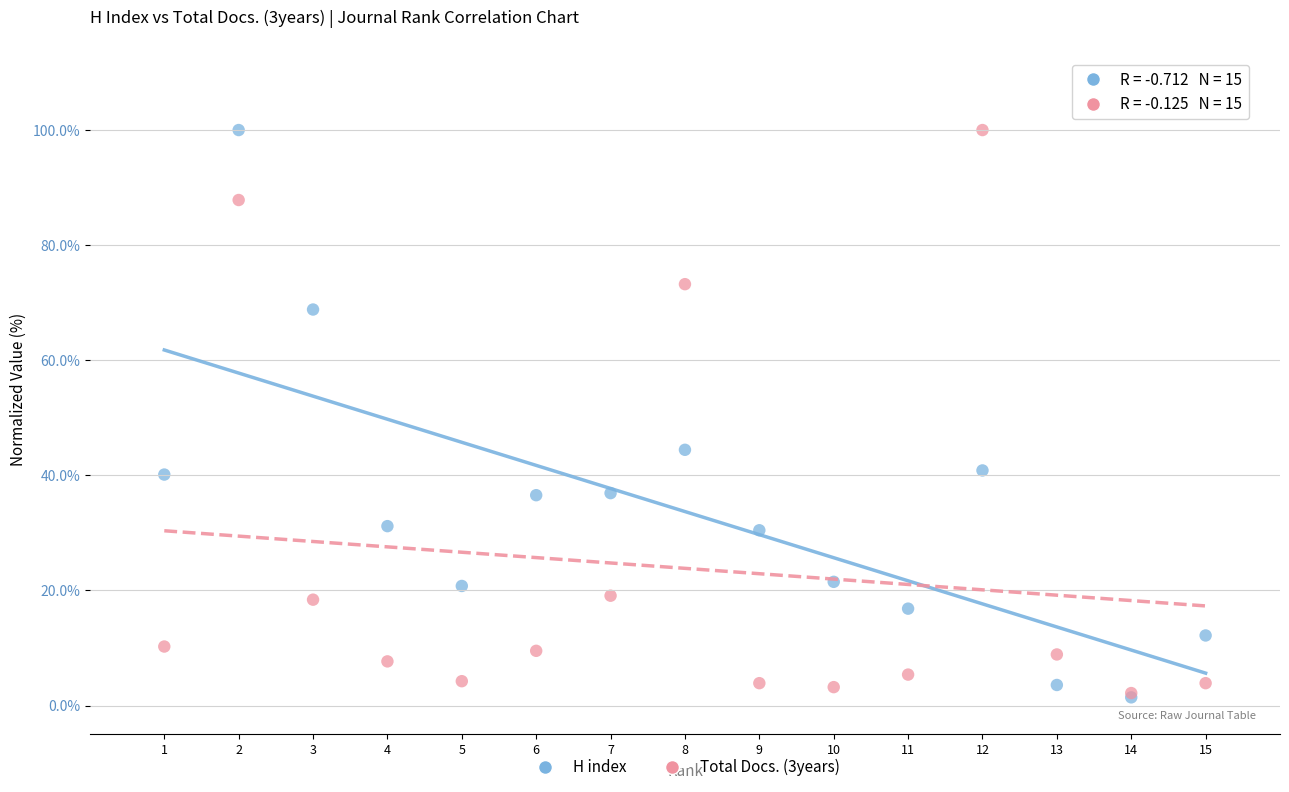

In the H index series, what Y value is closest to 50?

44.4